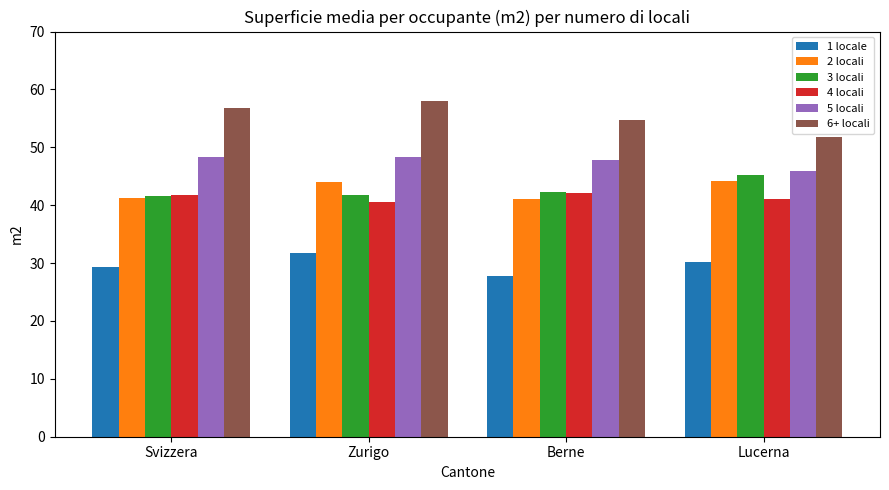

What are all the series names shown in the legend?

1 locale, 2 locali, 3 locali, 4 locali, 5 locali, 6+ locali